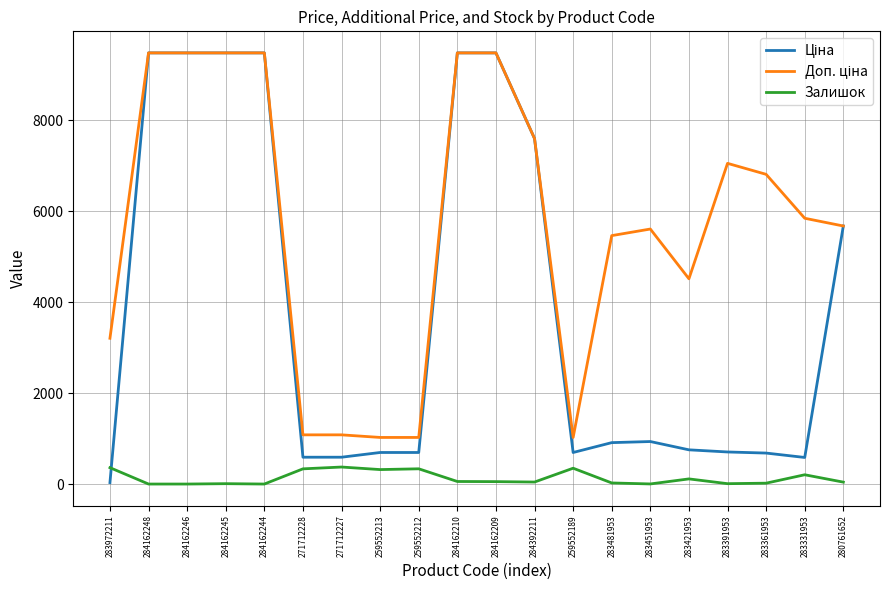

What is the greatest value displayed?

9480.1